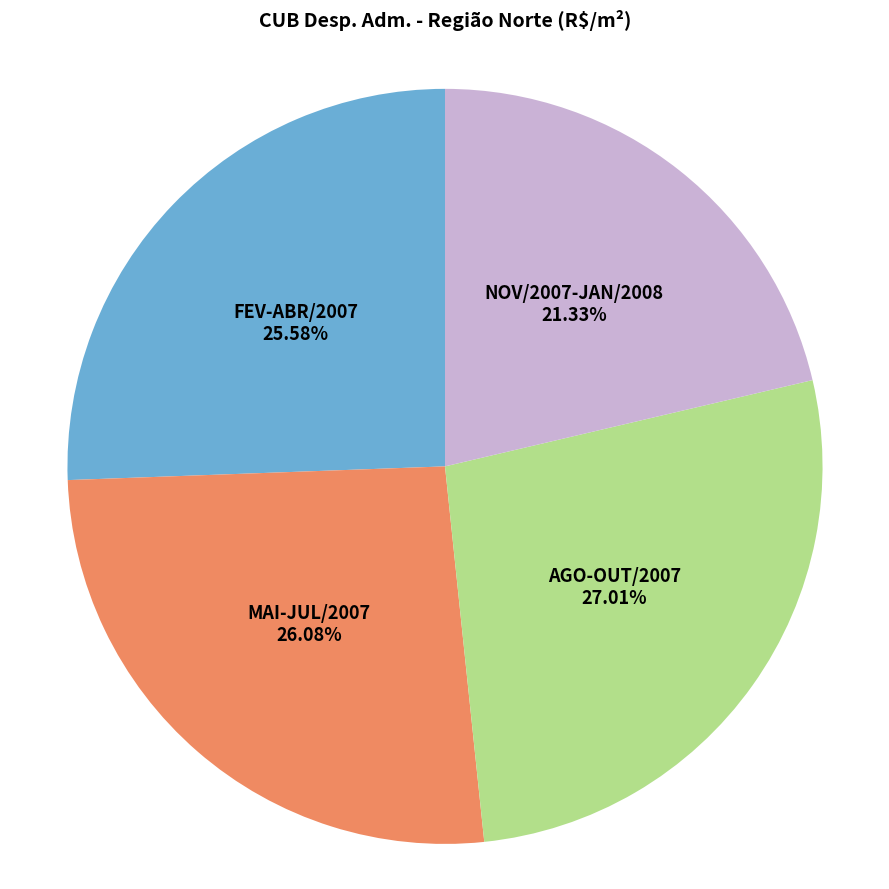

Is there any slice that represents more than half of the pie?

No